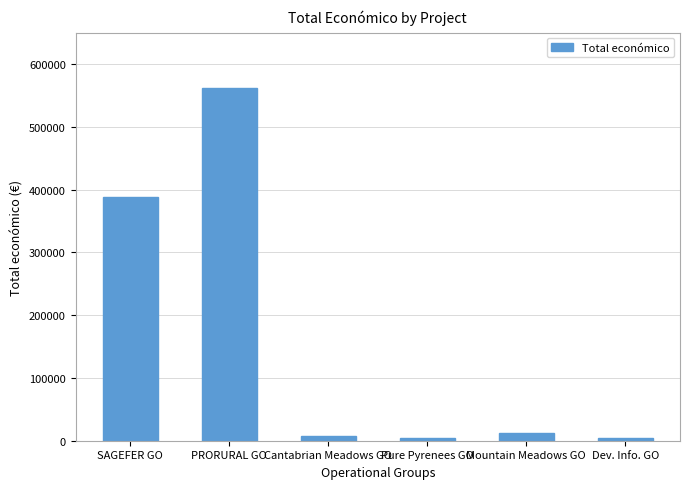

Where does the data first go above 11920?

SAGEFER GO